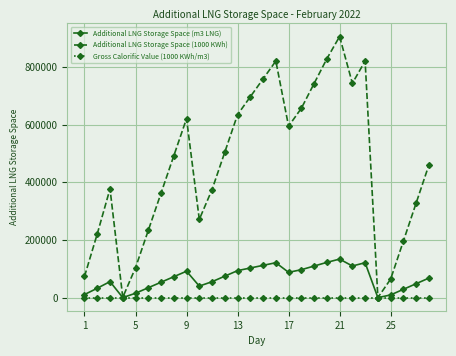

Which series has the largest total across all categories?

Additional LNG Storage Space (1000 KWh)